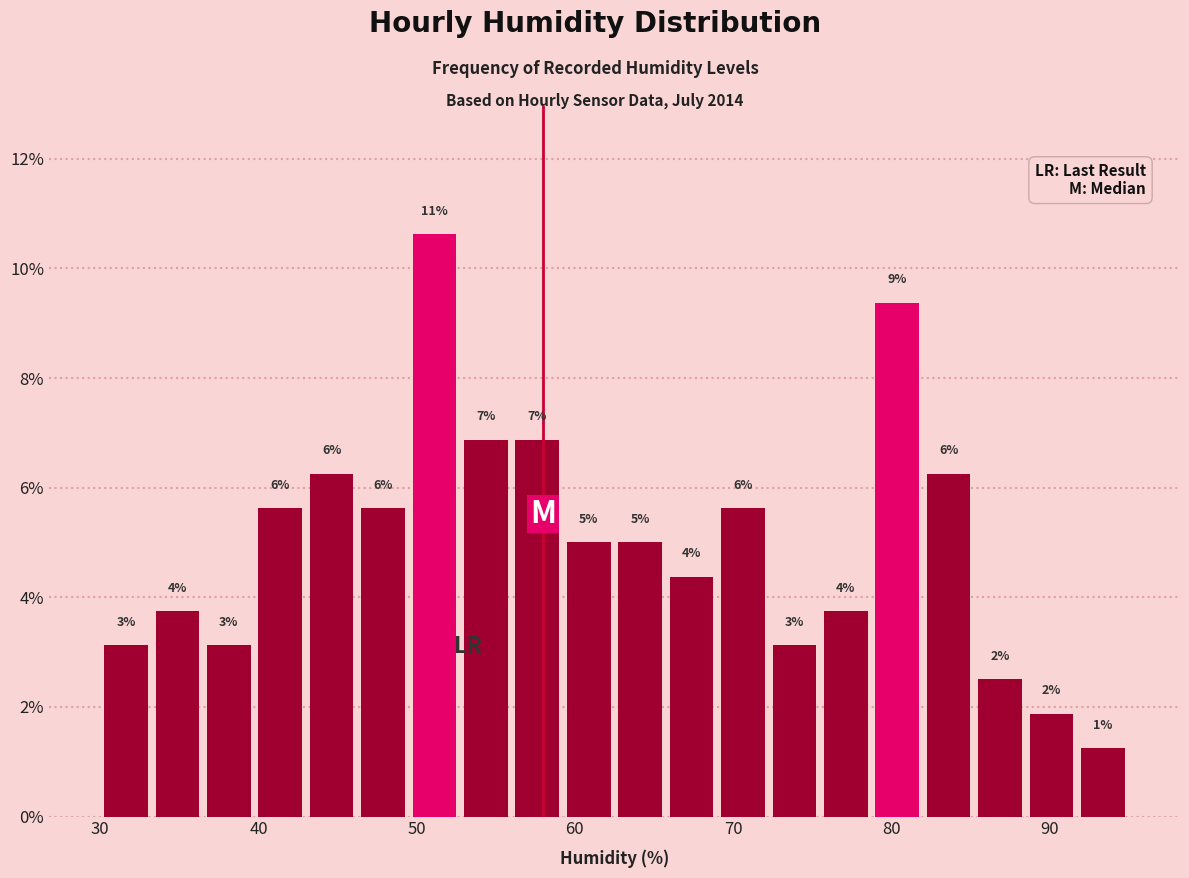

Around what value on the x-axis is the tallest bar? Give the approximate position of its centre, as read against the axis.

51